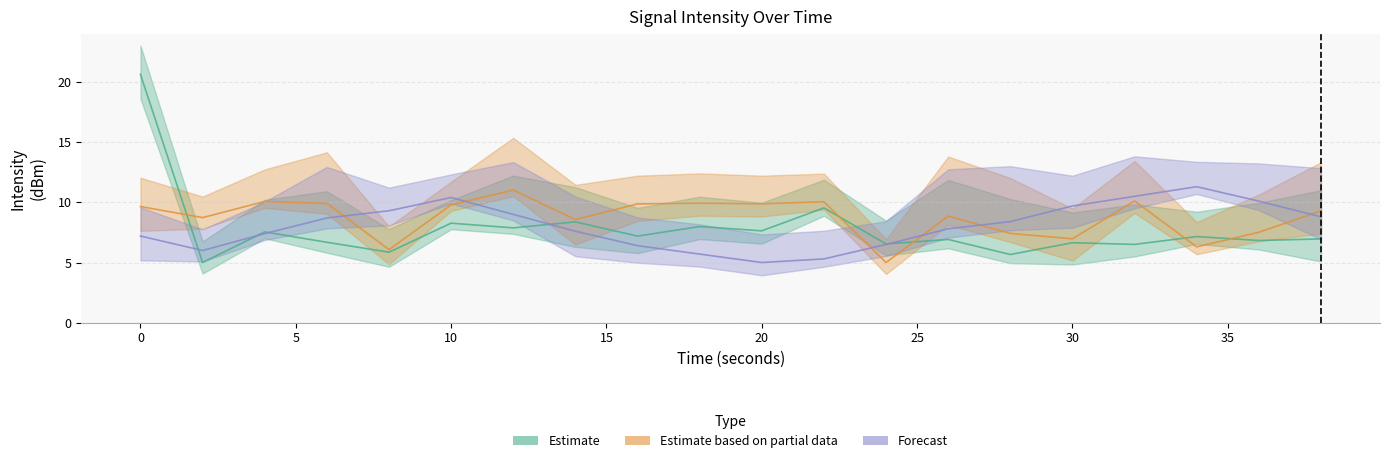

What is the greatest value displayed?

20.6